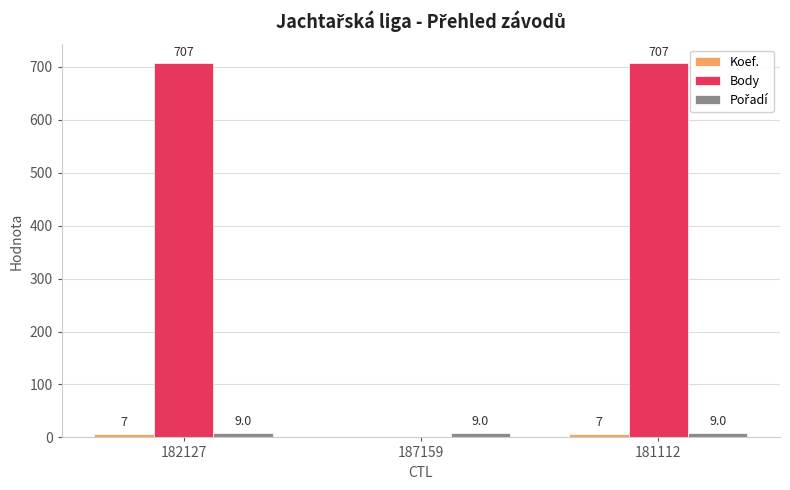

Which series changed the most between 182127 and 187159?

Body